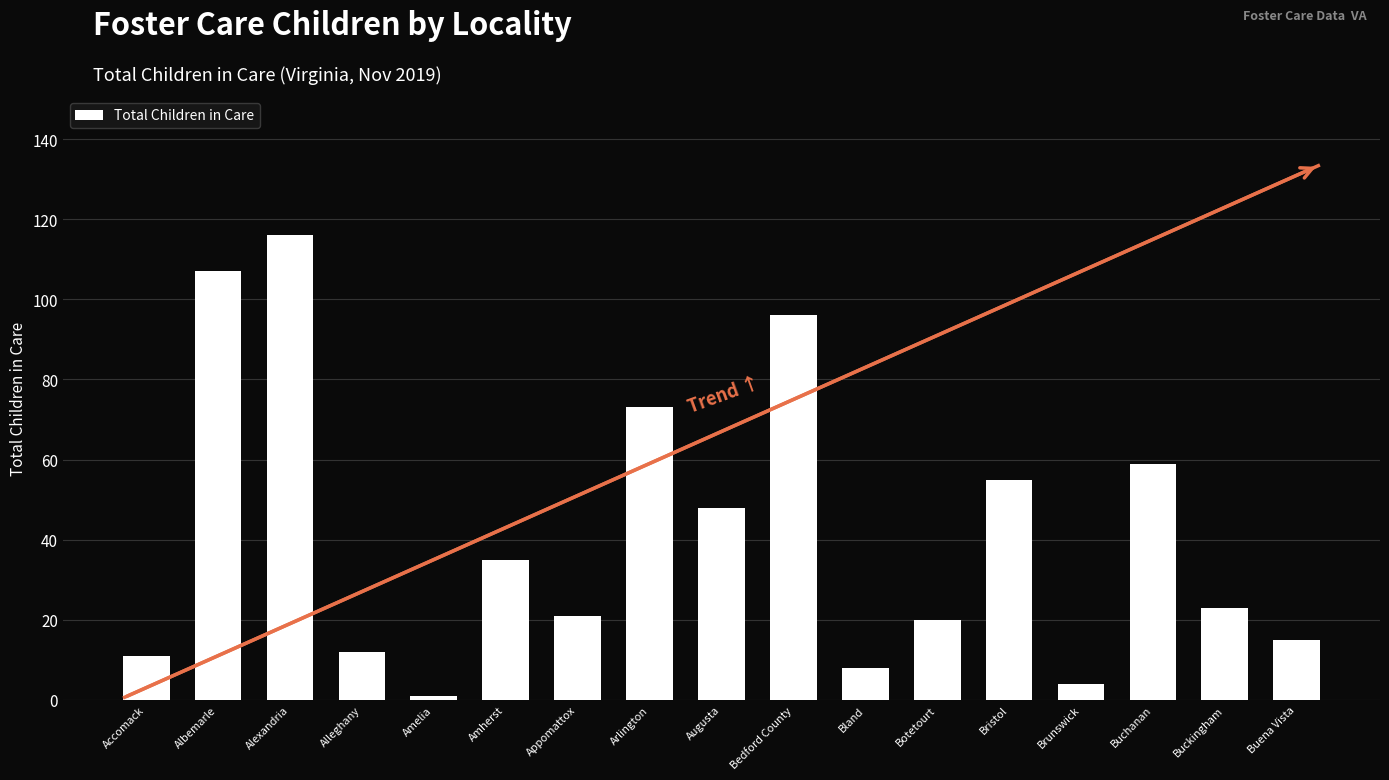

Which has a higher value, Arlington or Brunswick?

Arlington